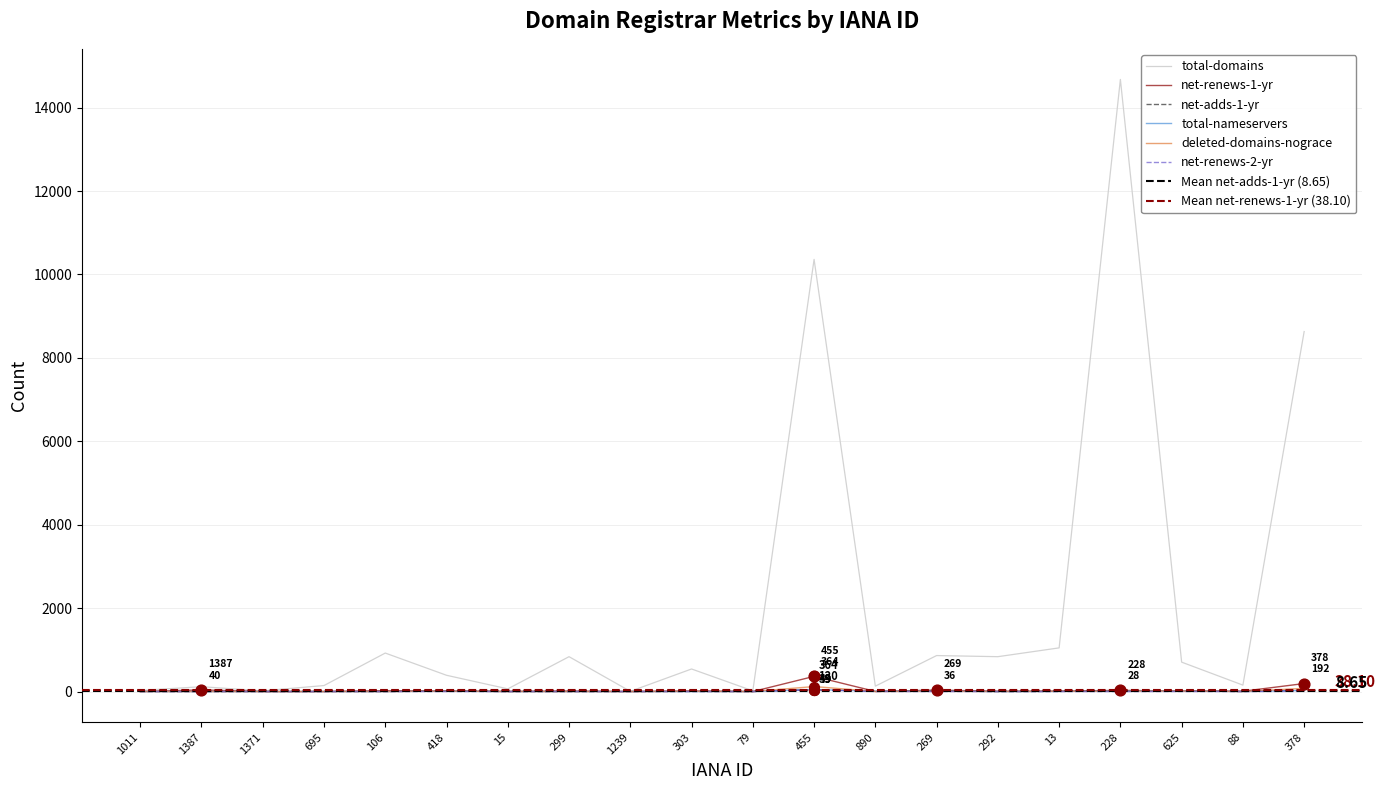

Which series reaches the maximum Y coordinate?

total-domains